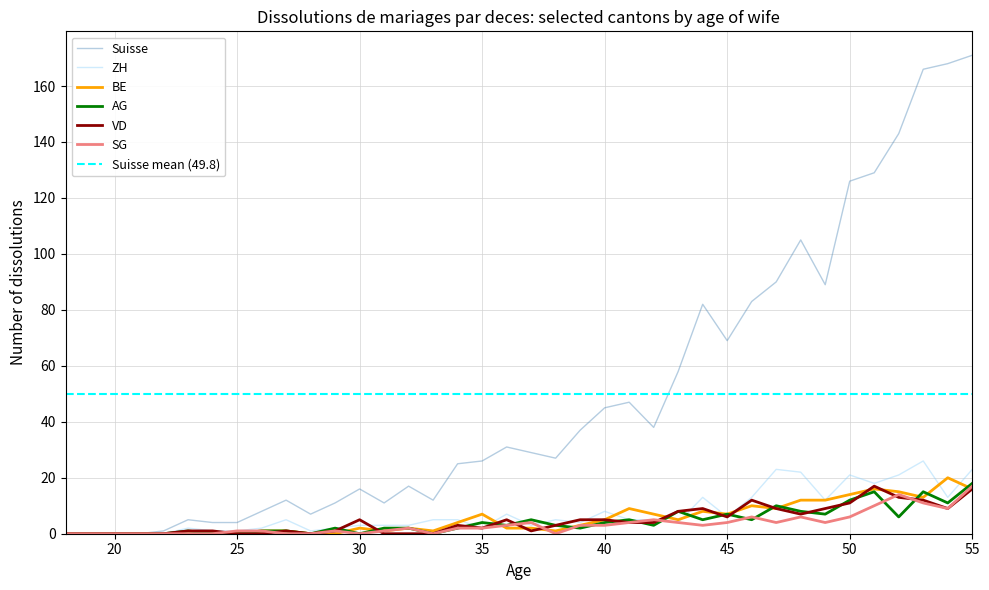

Rank the series at 26 from lowest to highest value.

VD, BE, AG, SG, ZH, Suisse